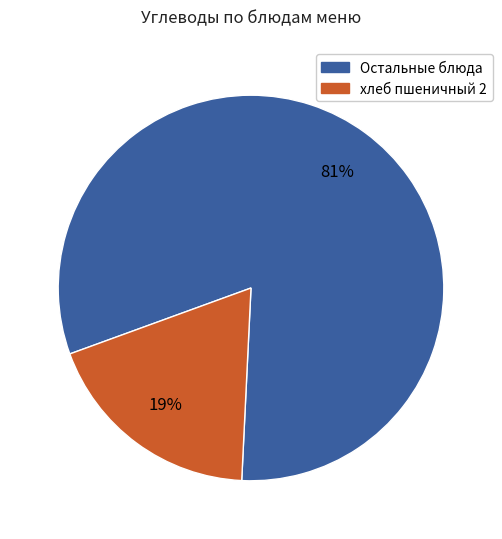

What is the smallest slice in the pie chart?

хлеб пшеничный 2